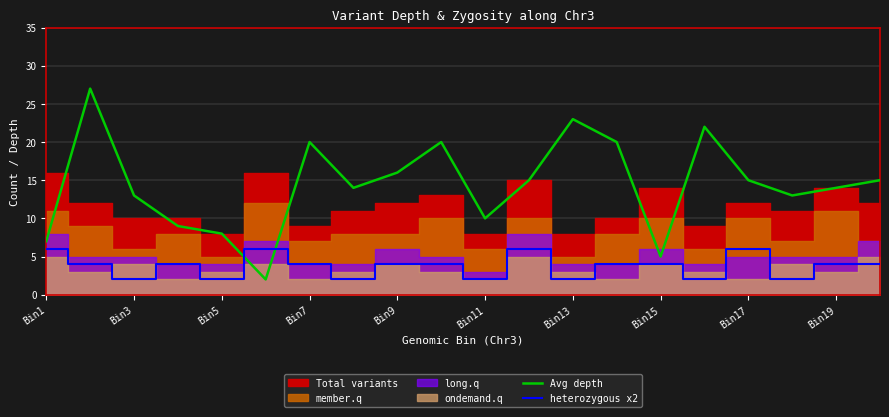

Is it true that Avg depth equals 7 at Bin1?

True